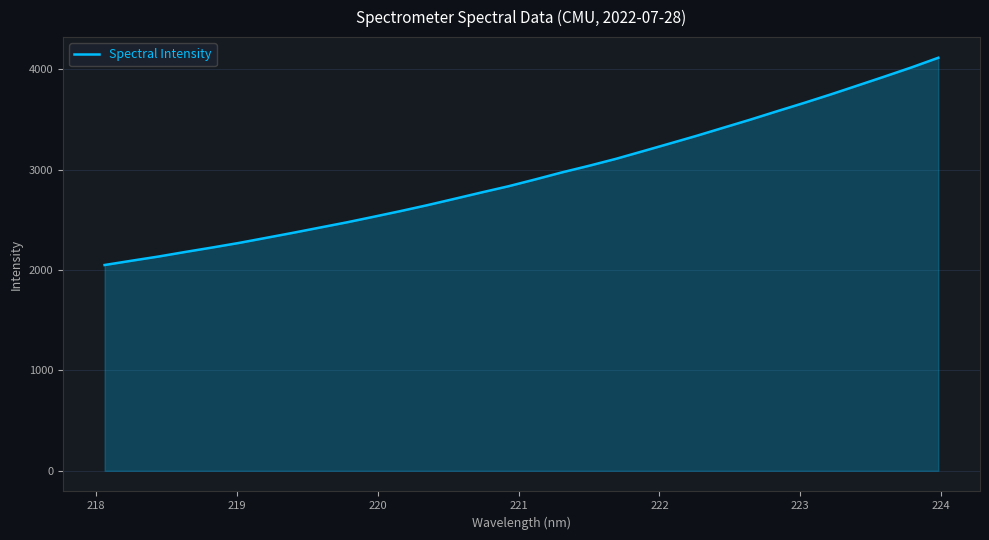

What is the greatest value displayed?

4115.9